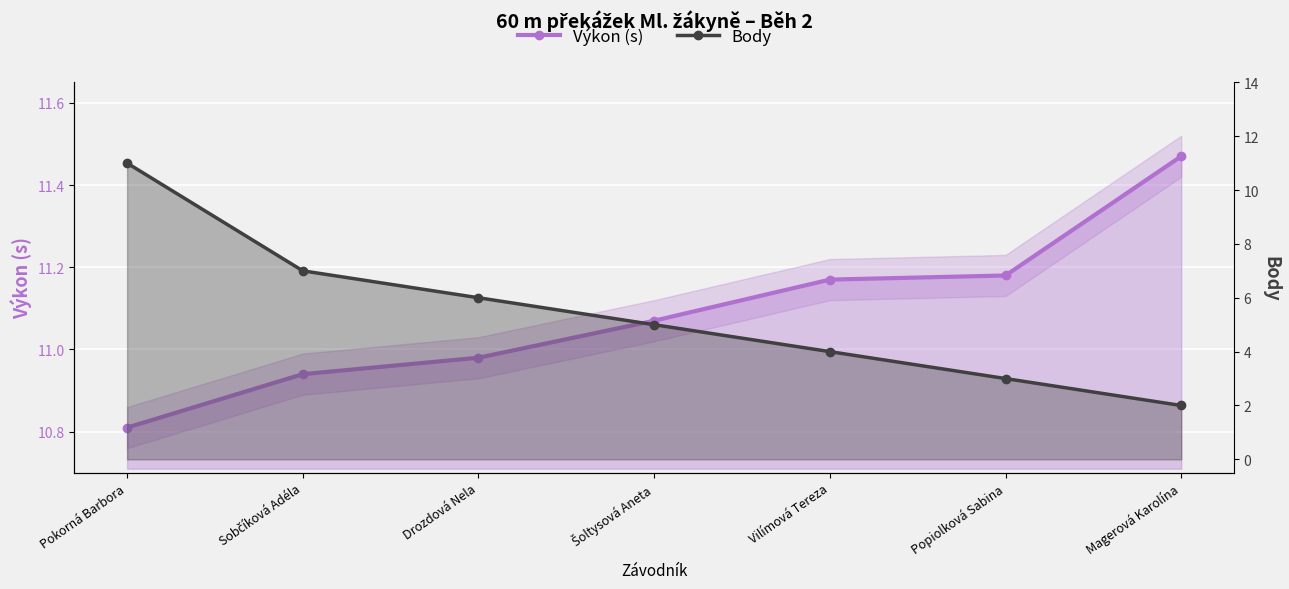

How many lines are shown in the chart?

2